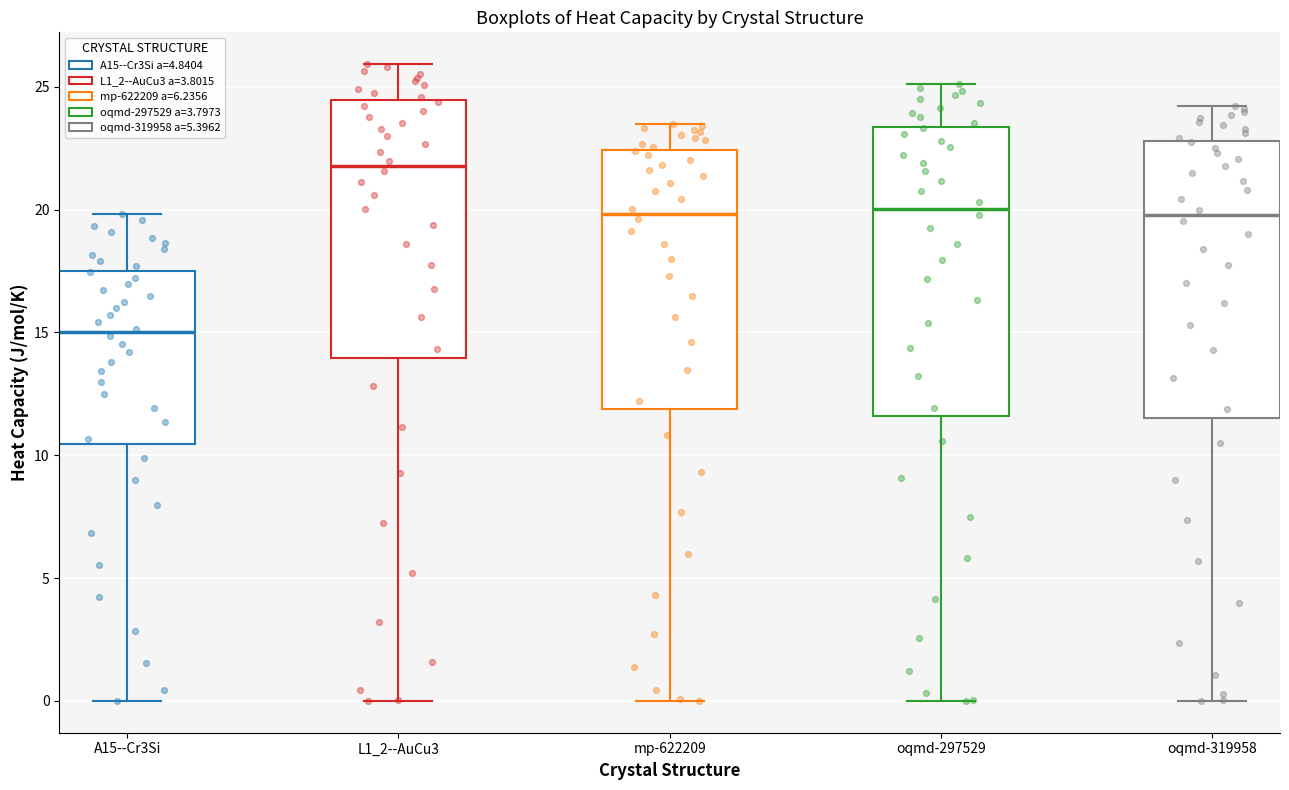

Comparing the boxes themselves (not the whiskers), which one is the tallest?

oqmd-297529